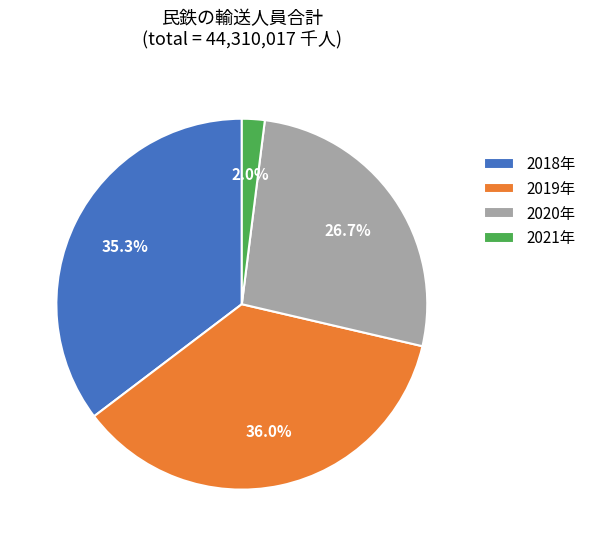

To the nearest percent, what is the difference between the largest and smallest slice percentages?

34%